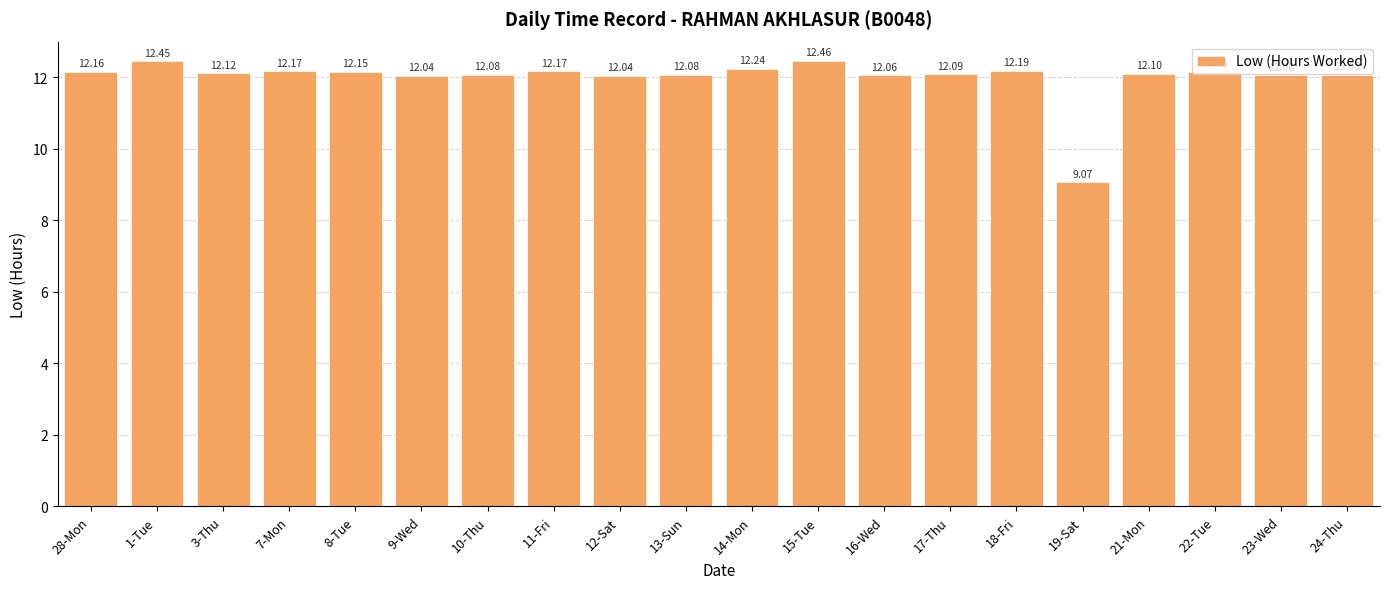

What is the value of the 8th bar from the left?

12.2